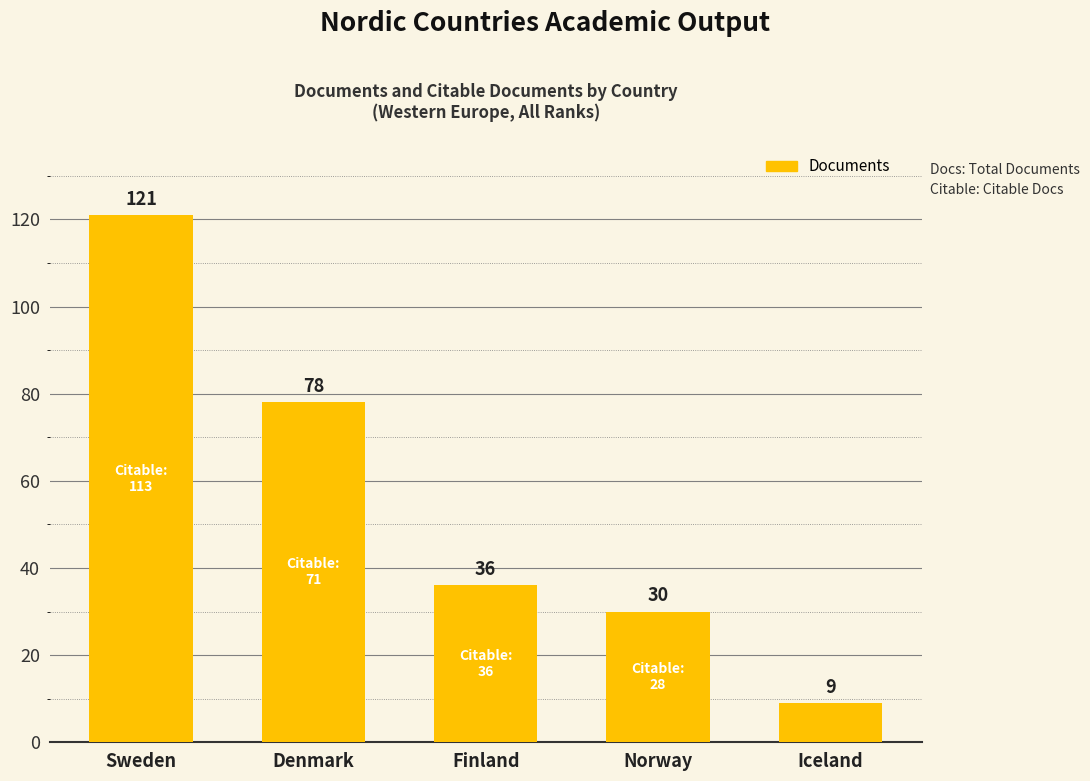

At which category does the chart reach its minimum across all series?

Iceland